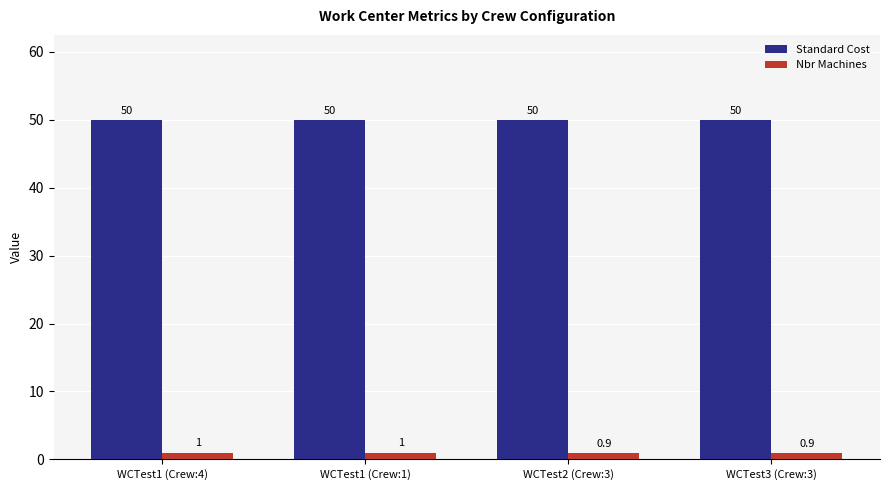

Reading left to right, what are all the values shown in this chart?

Standard Cost: 50.0	50.0	50.0	50.0
Nbr Machines: 1.0	1.0	0.9	0.9